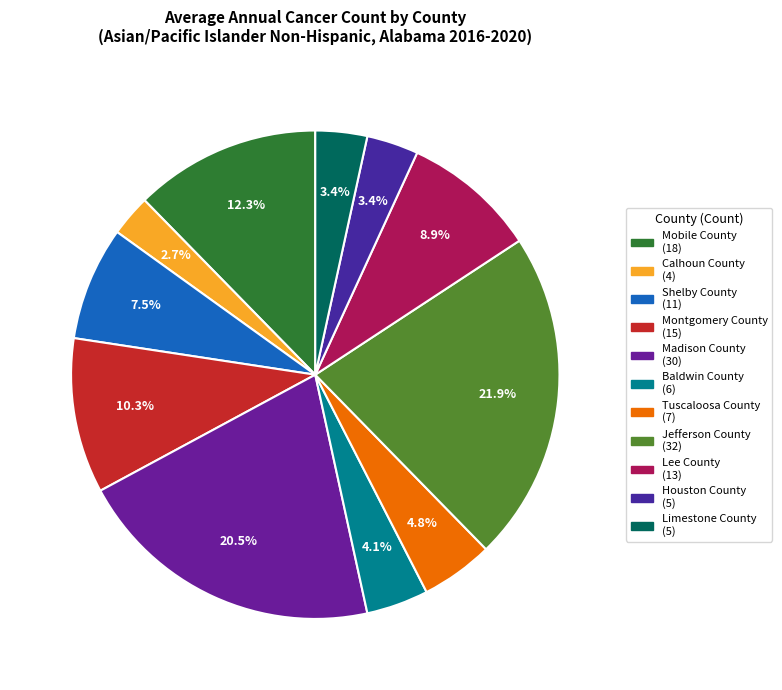

What percentage is NOT represented by Shelby County?

92.5%